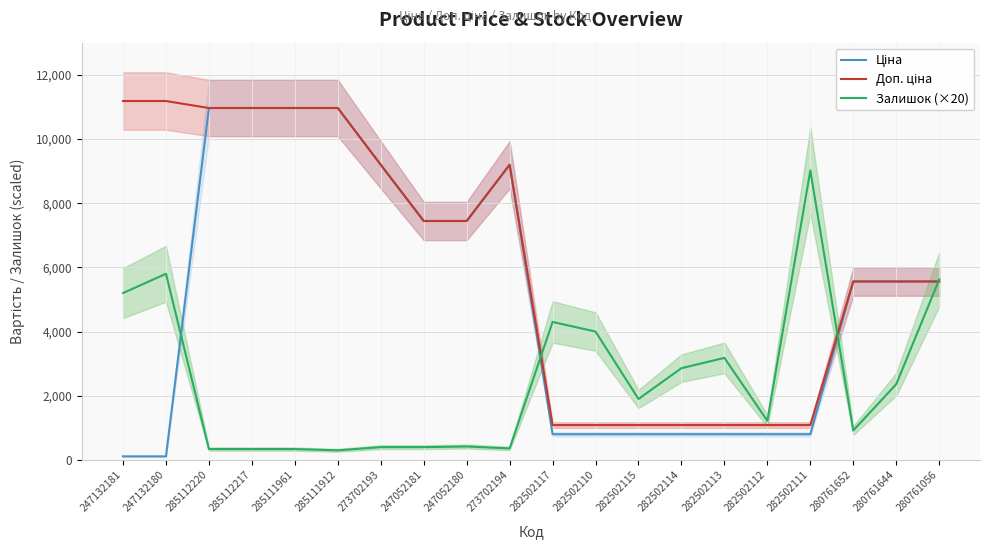

What is the sum of all Ціна values?

99658.8